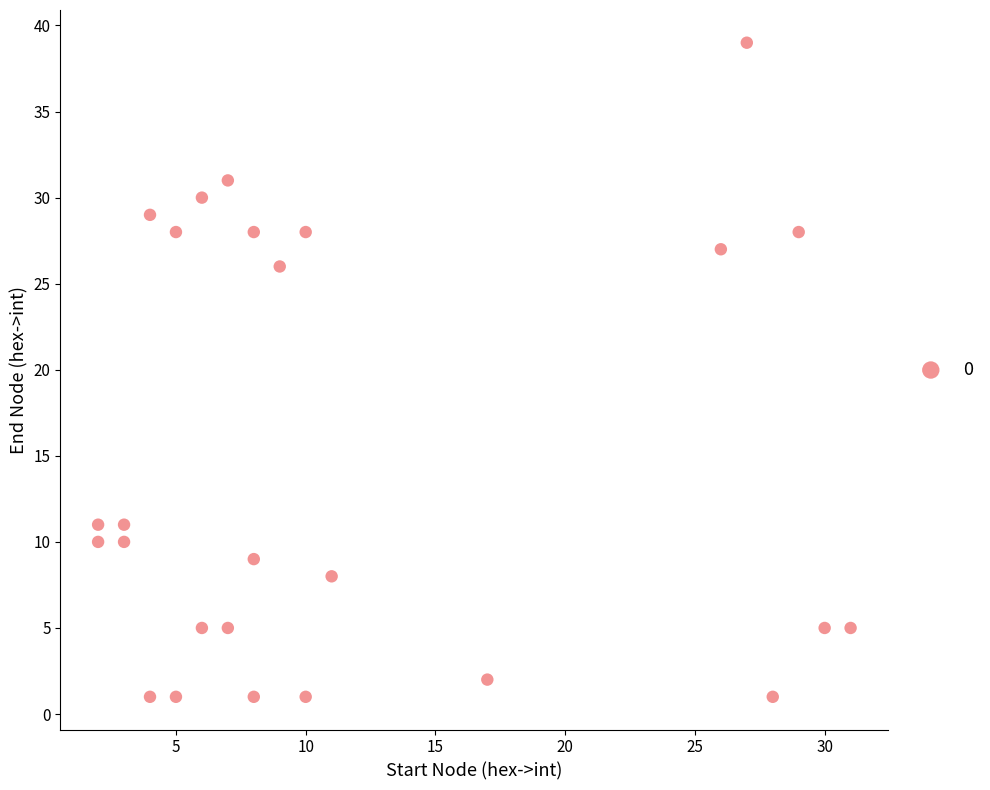

What is the range of X values (max minus min)?

29